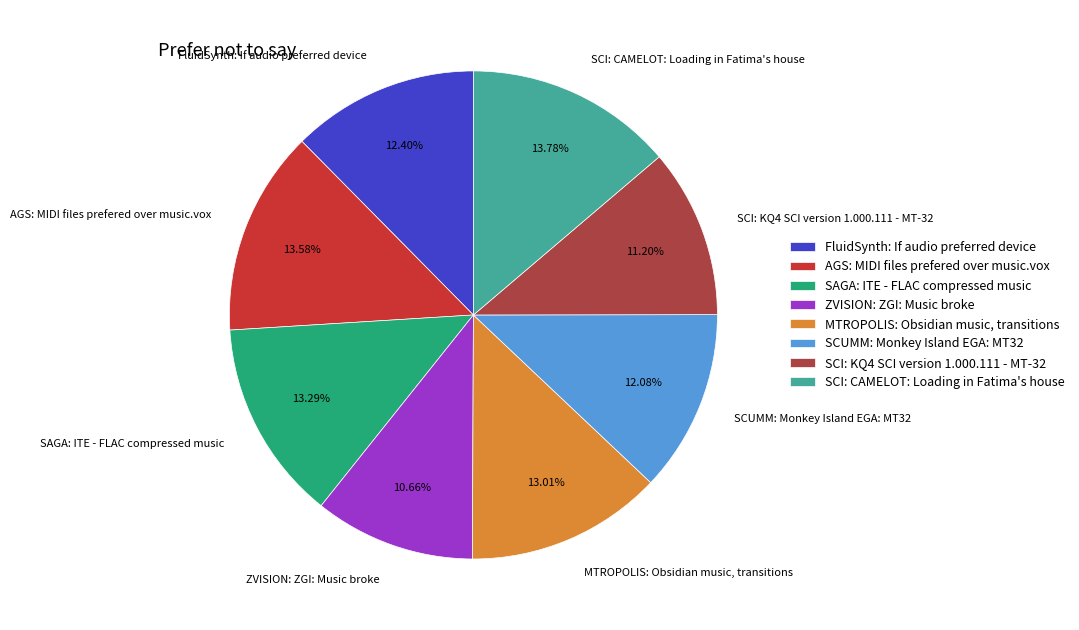

Does any single category account for the majority?

No